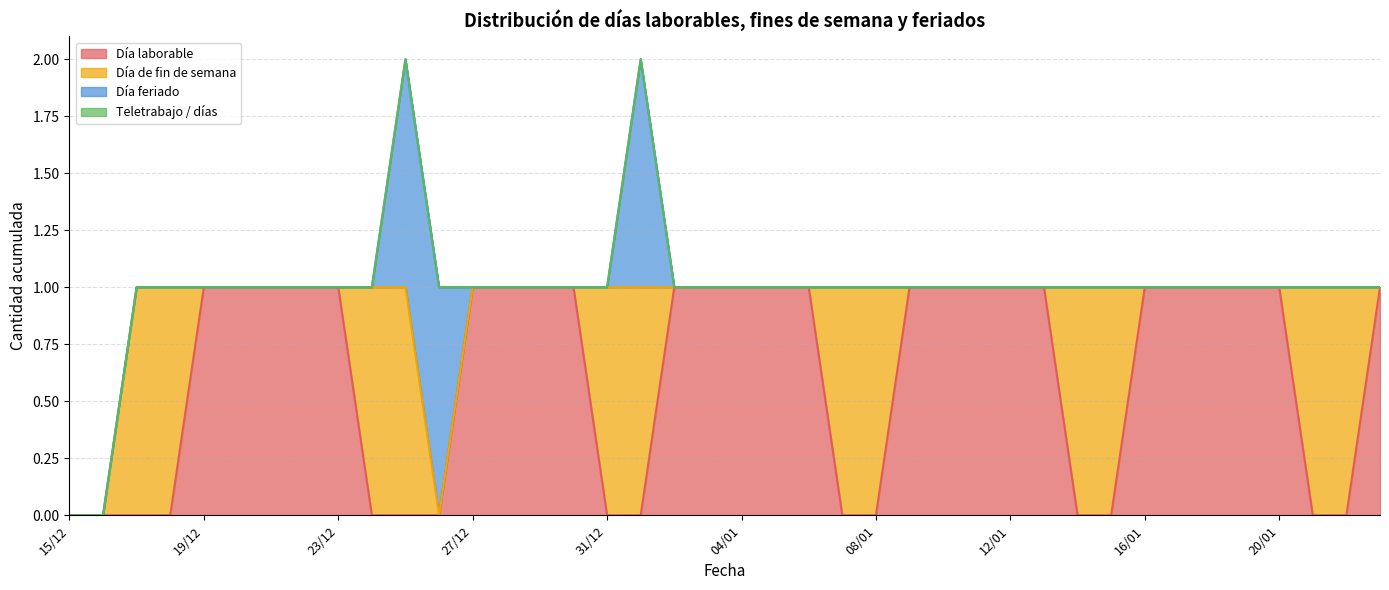

Which series changed the most between 02/01 and 04/01?

Día laborable